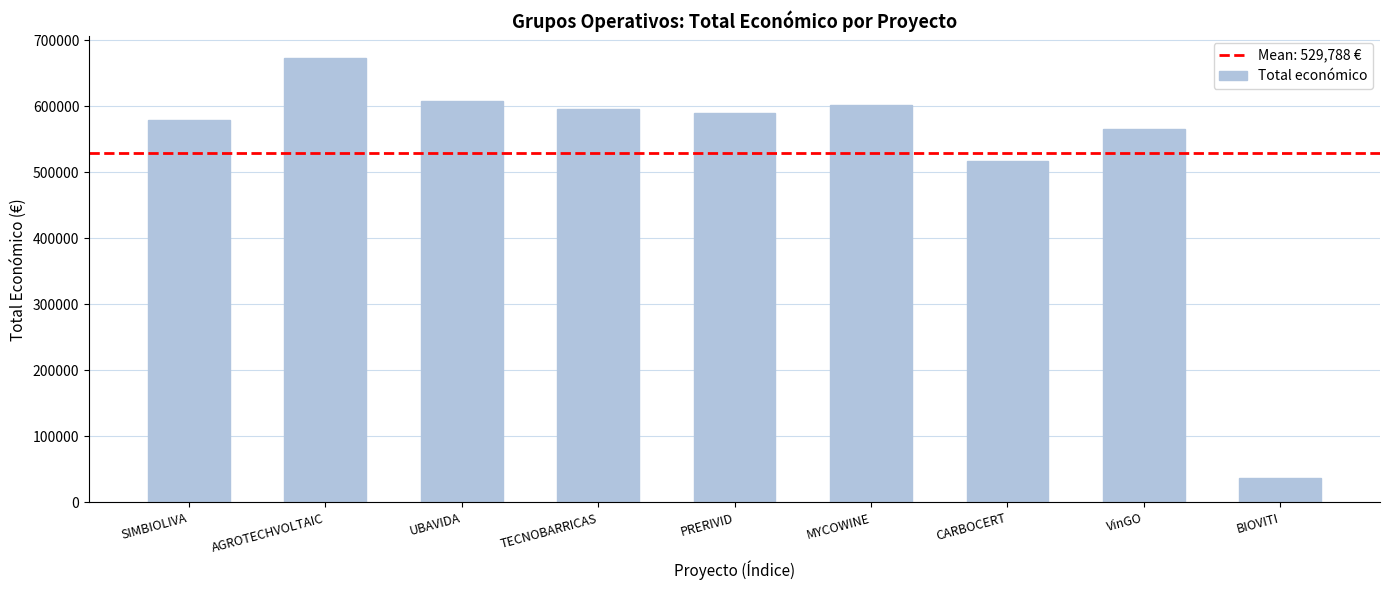

What is the change in value from AGROTECHVOLTAIC to UBAVIDA?

-65465.0